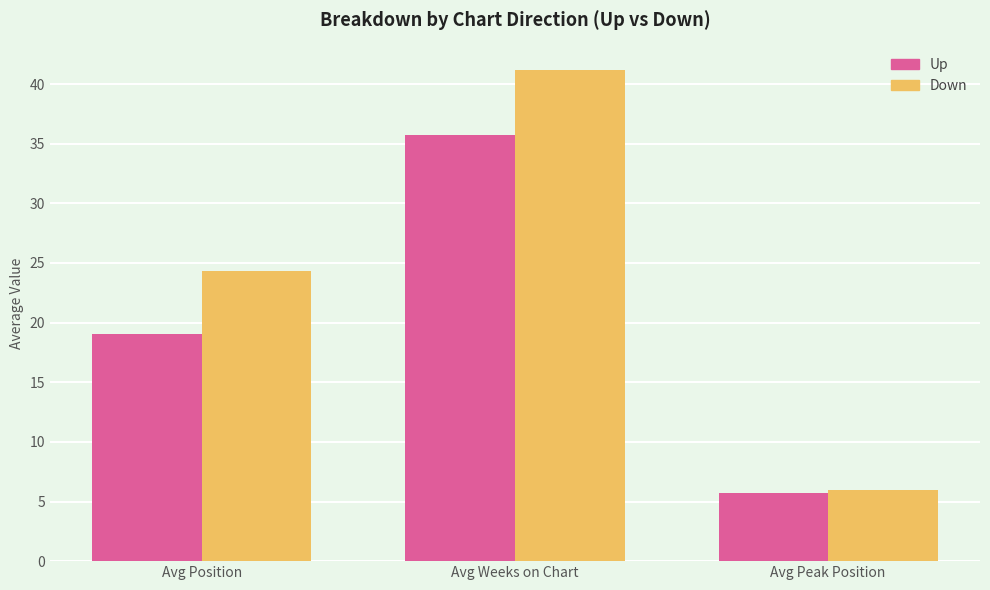

At which category is the sum across all series the highest?

Avg Weeks on Chart